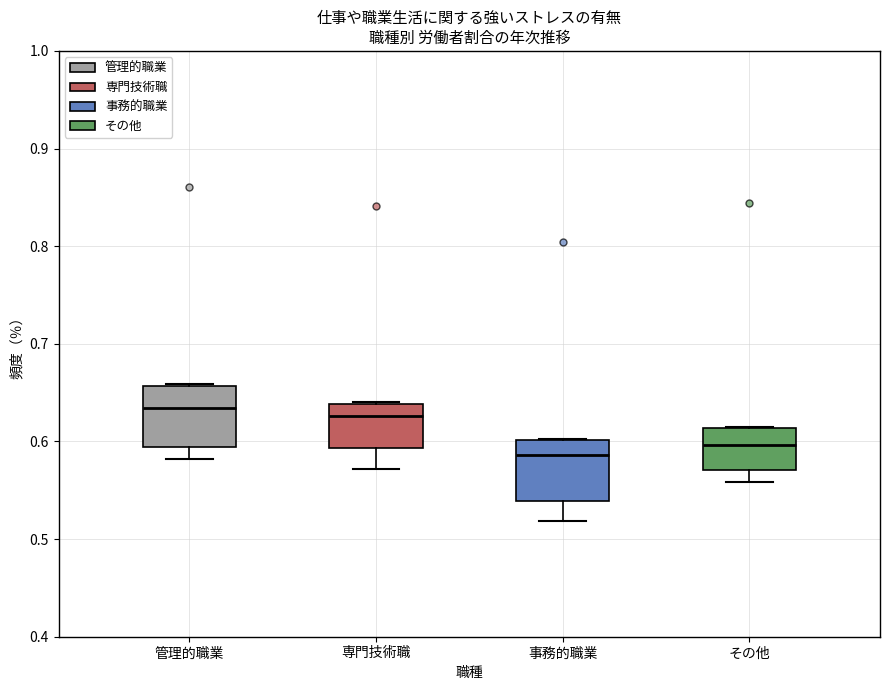

Where does the median line of the box for 事務的職業 sit on the y-axis? The values are not printed on the chart, so give them approximately, as read against the axis.

0.59